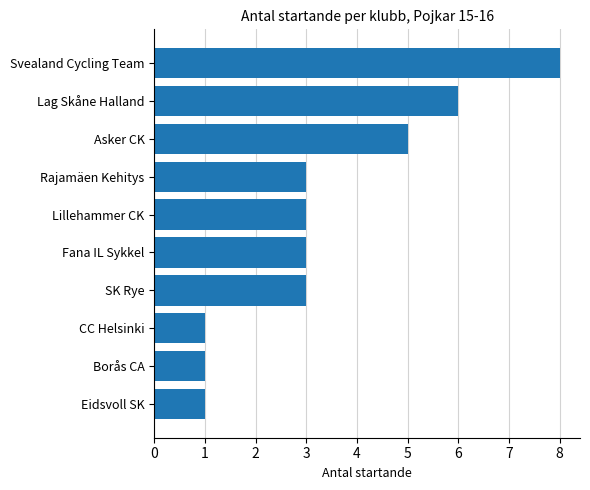

What is the difference between the second highest and second lowest values?

5